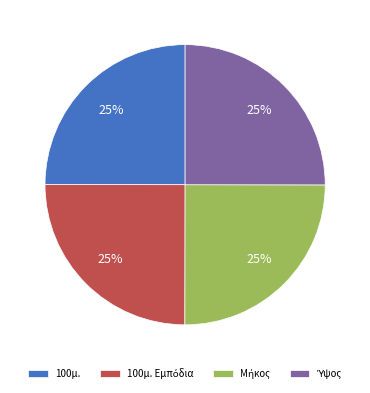

To the nearest percent, what is the average slice percentage?

25%